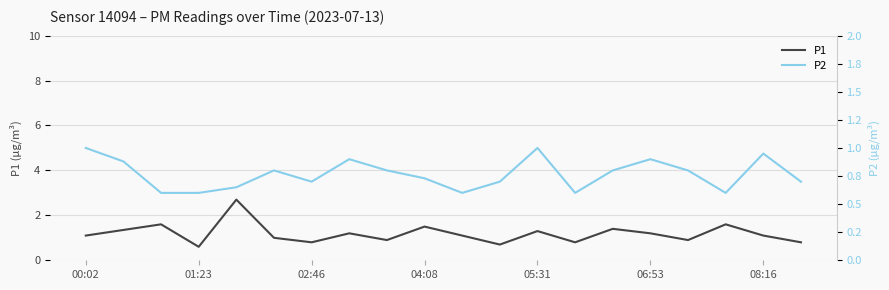

How many lines are shown in the chart?

2